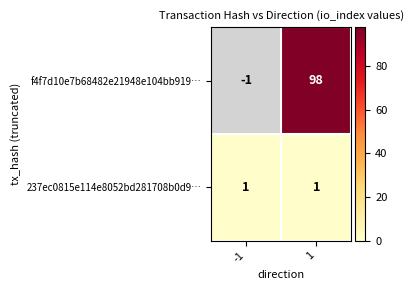

Which series has the widest spread of values?

f4f7d10e7b68482e21948e104bb919…